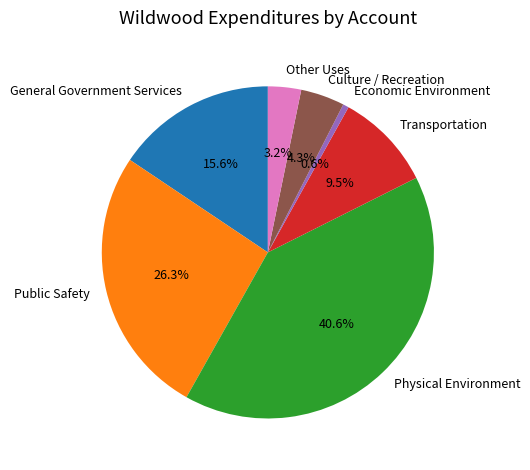

To the nearest percent, what is the difference between the largest and smallest slice percentages?

40%